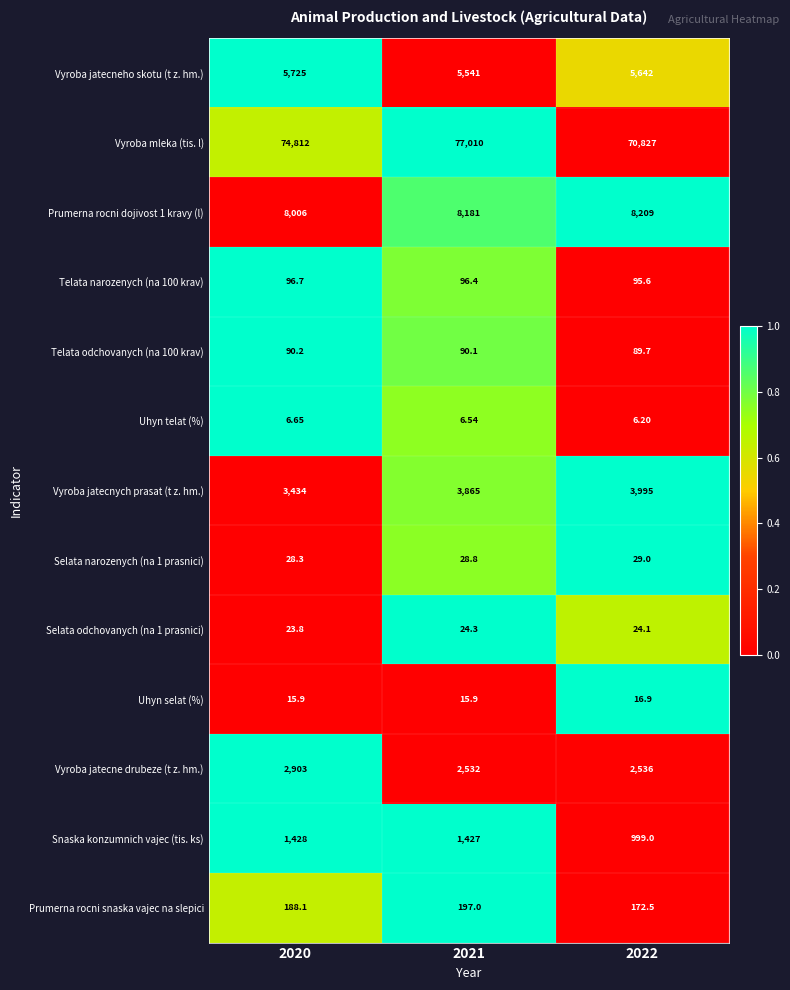

Which series changed the most between 2020 and 2021?

Vyroba mleka (tis. l)